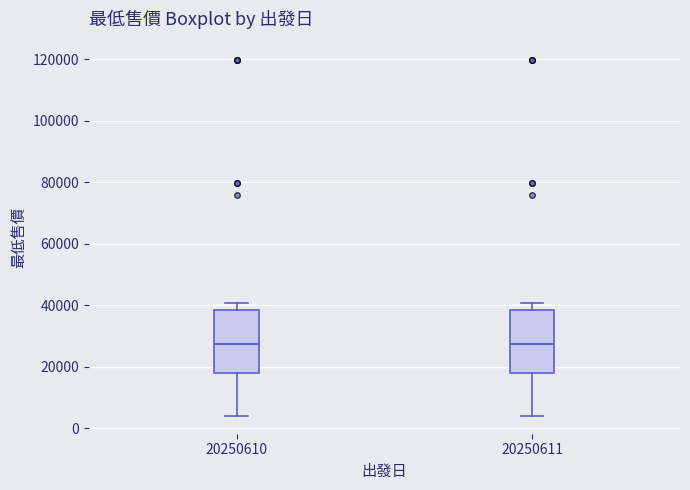

Reading left to right, transcribe this box plot: for each box, give where its median line is, the range the box spans, and where its two whiskers end, as read against the y-axis. The values are not printed on the chart, so give them approximately, as read against the axis.

20250610: median 28000, box 18000 to 38000, whiskers 4000 to 40000
20250611: median 28000, box 18000 to 38000, whiskers 4000 to 40000